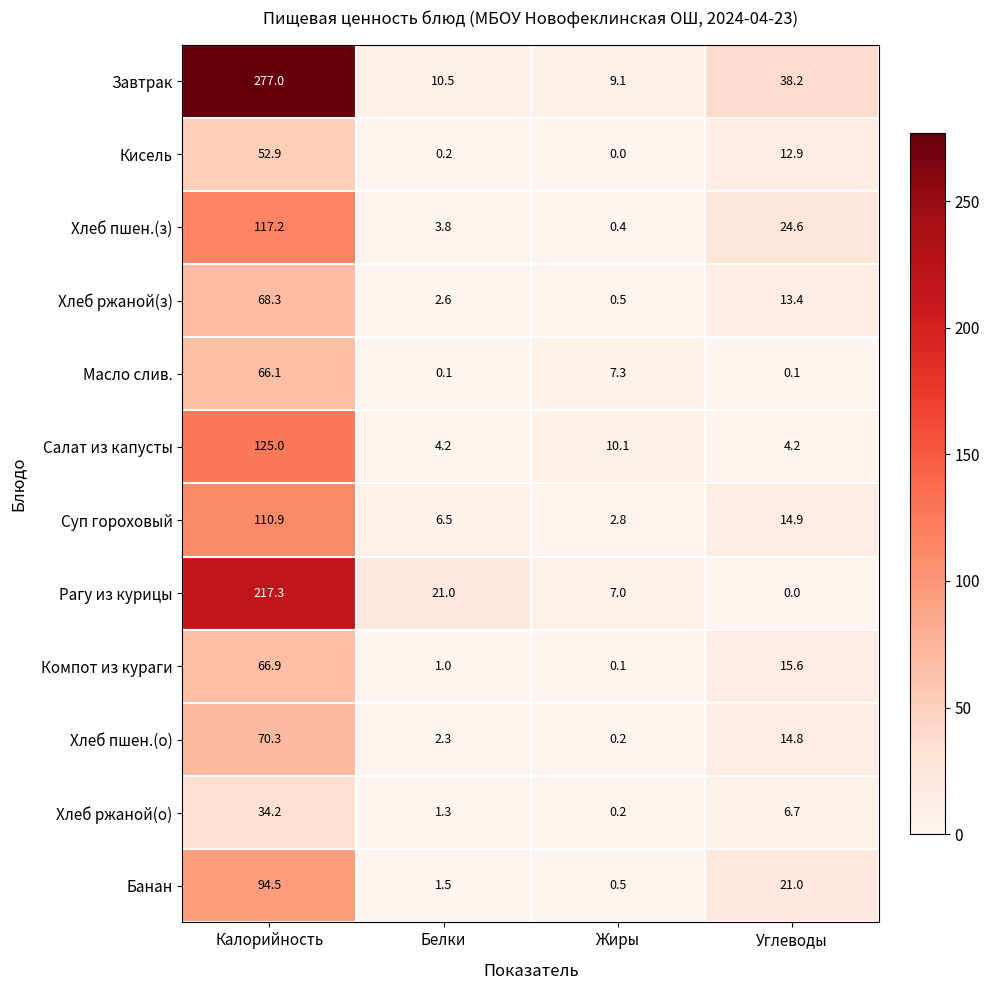

What value does the Хлеб ржаной(з) series have at Калорийность?

68.3